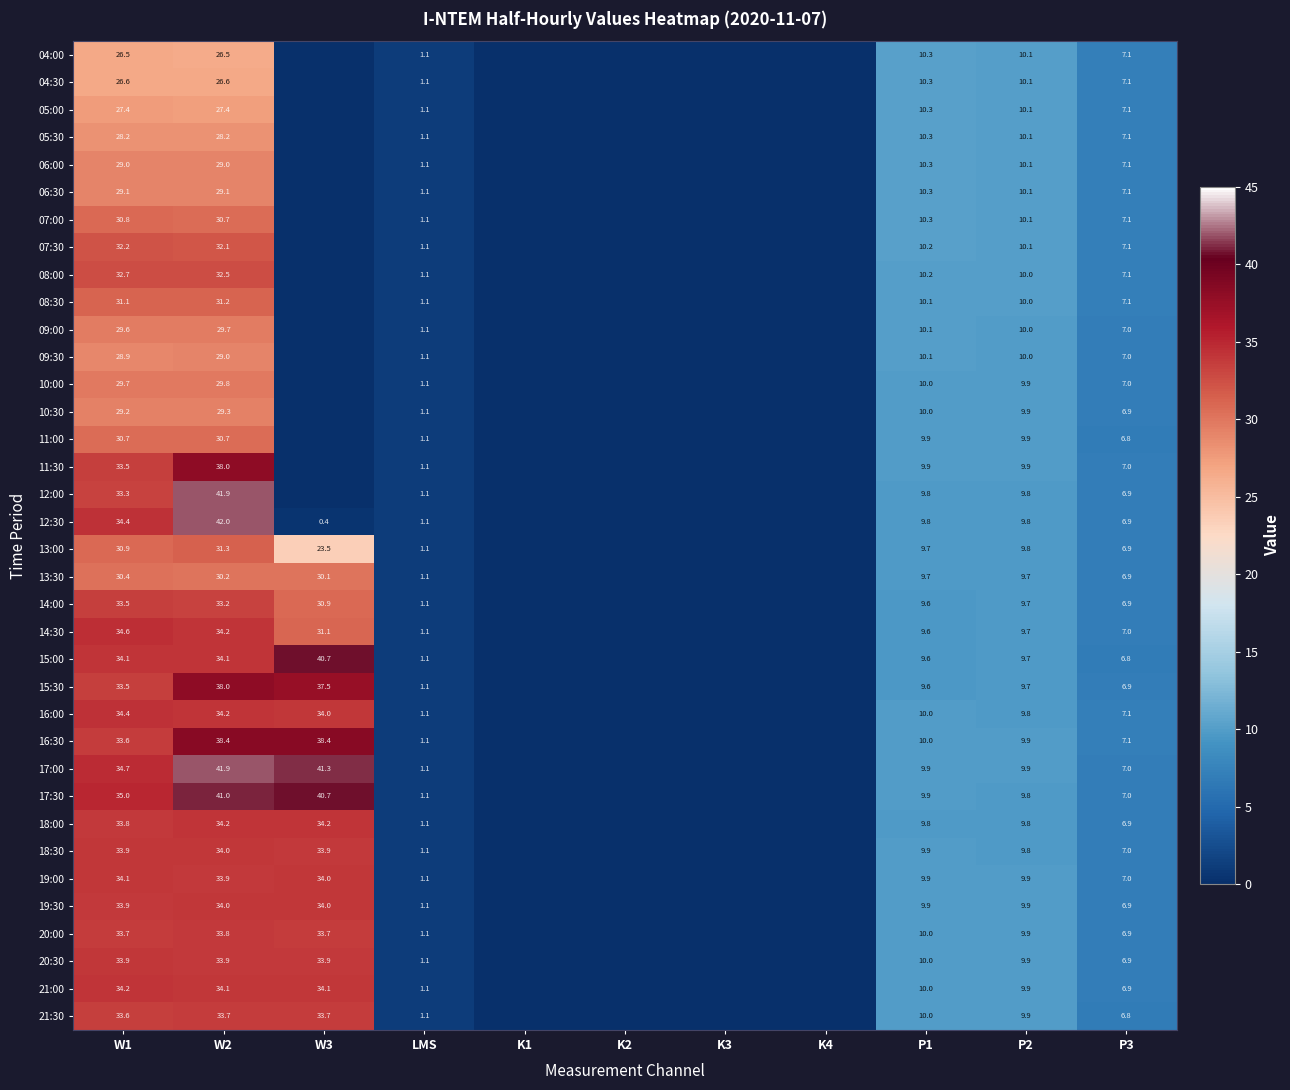

Is it true that 13:30 equals 46.1 at W3?

False